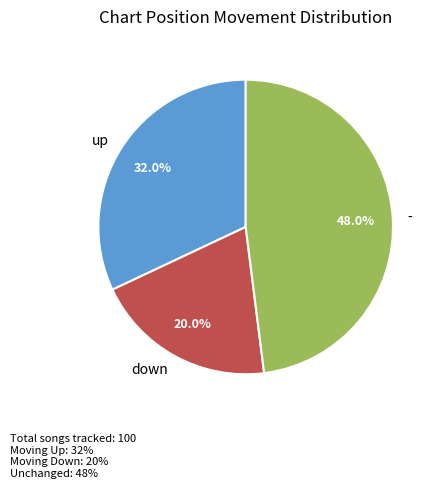

To the nearest percent, what is the average slice percentage?

33%